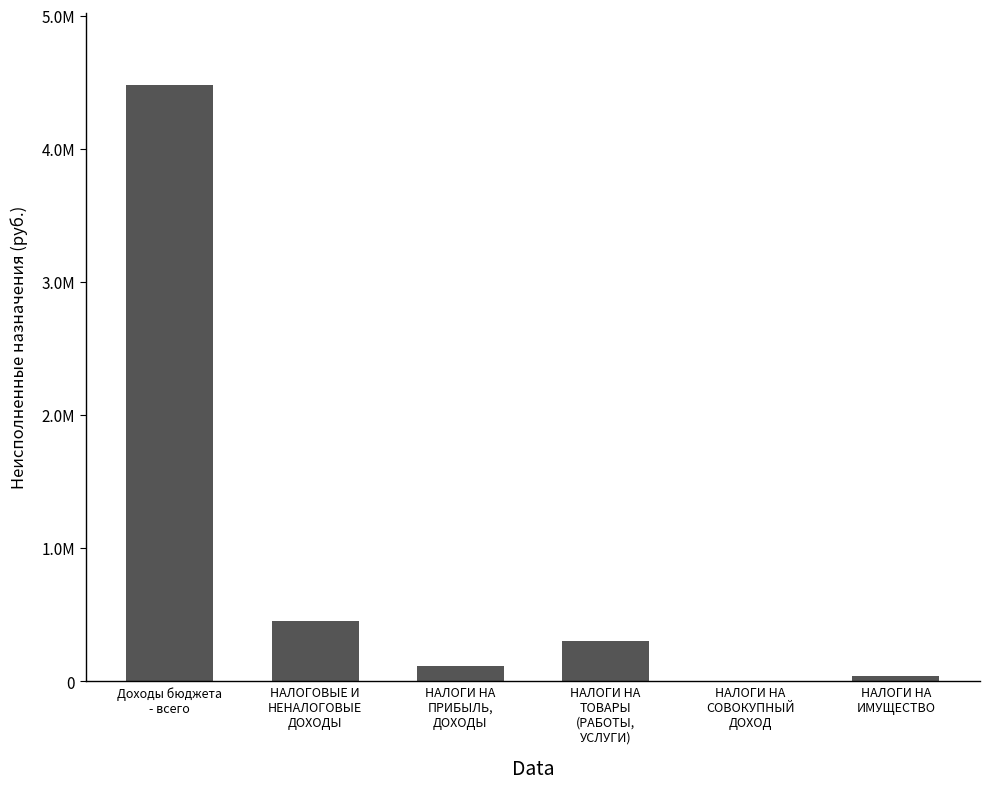

Reading left to right, extract all data points from this chart.

4483160.0	455240.0	113683.3	304087.5	900.0	36569.3